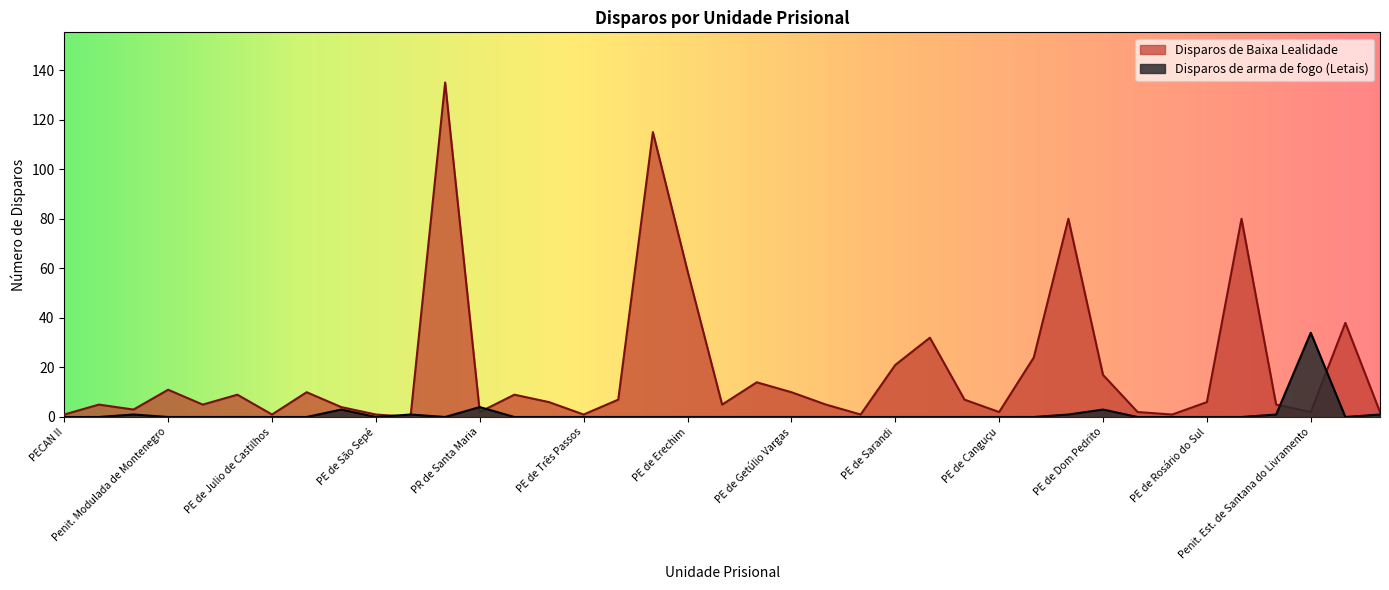

True or false: Disparos de Baixa Lealidade has a value of 2 at Penit. Est. de Santana do Livramento.

True